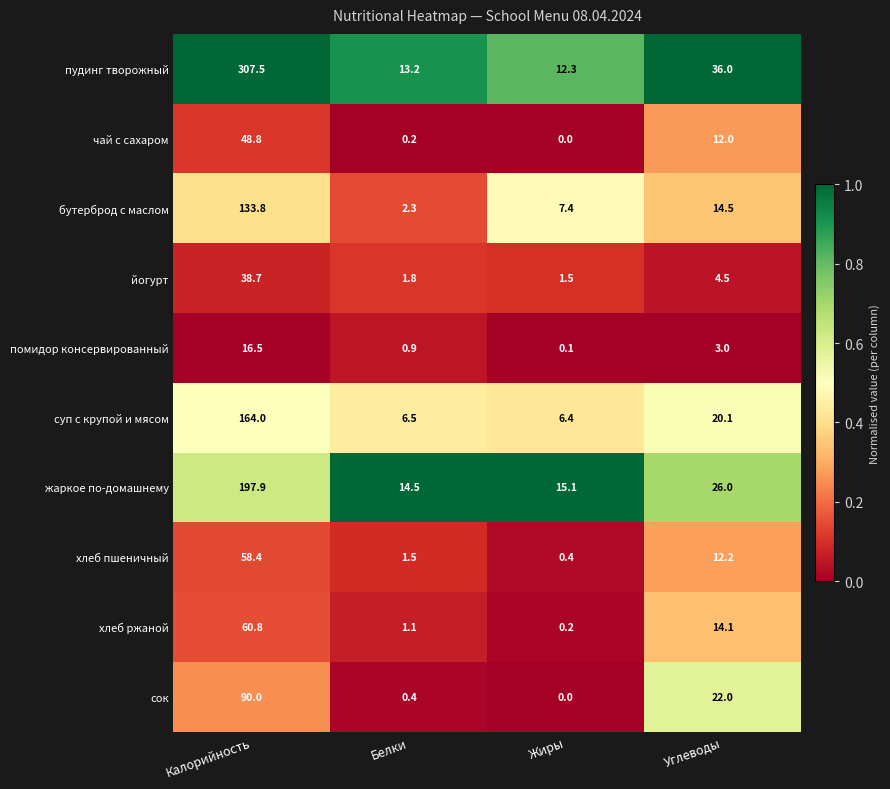

What is the difference between the хлеб пшеничный values at Калорийность and Жиры?

58.0